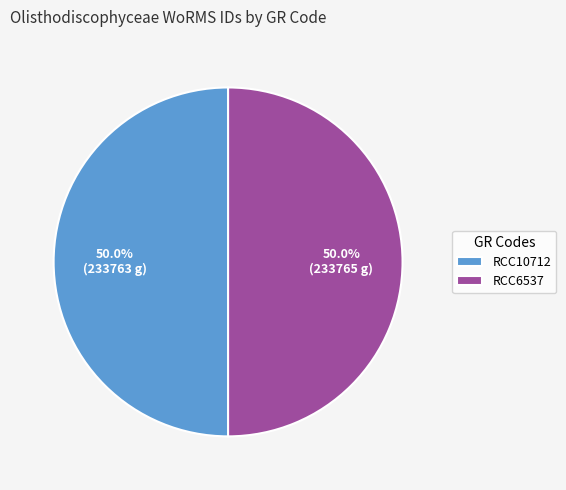

What is the ratio of the value at RCC6537 to the value at RCC10712?

1.0